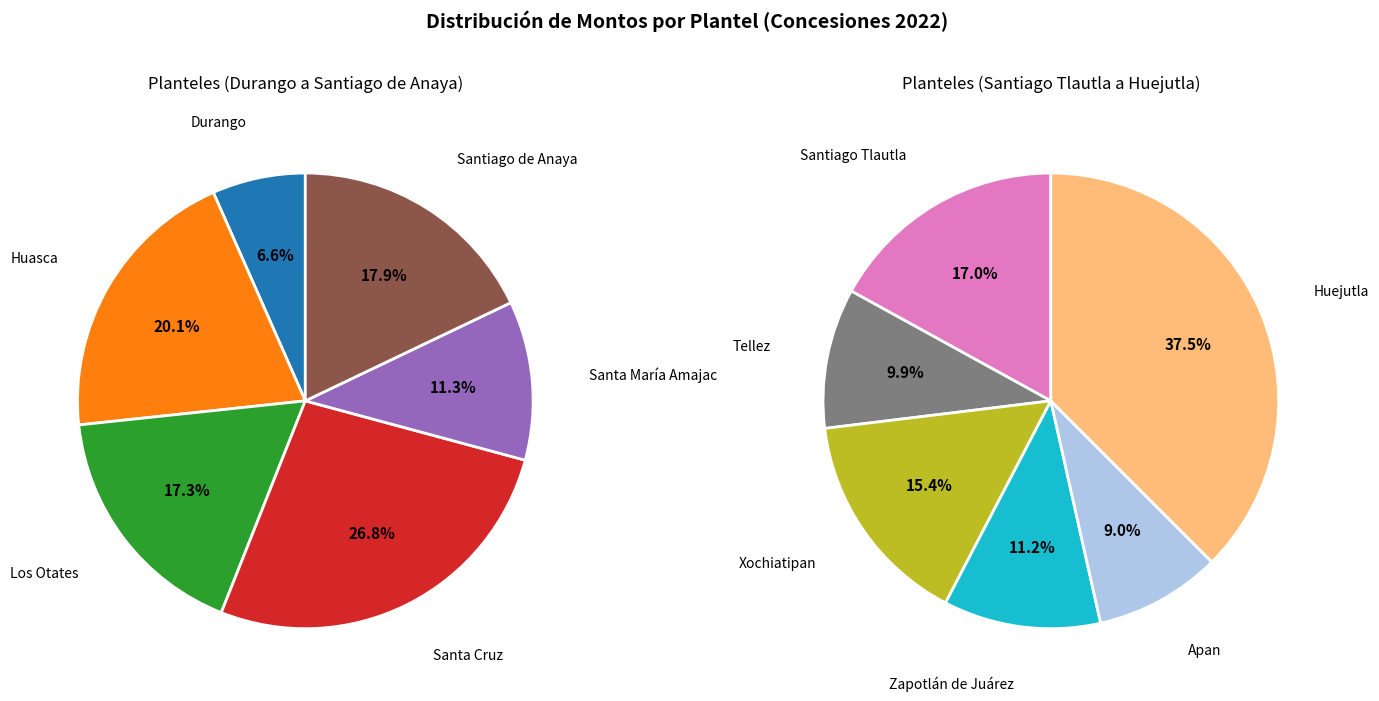

How many segments does this pie chart have?

12